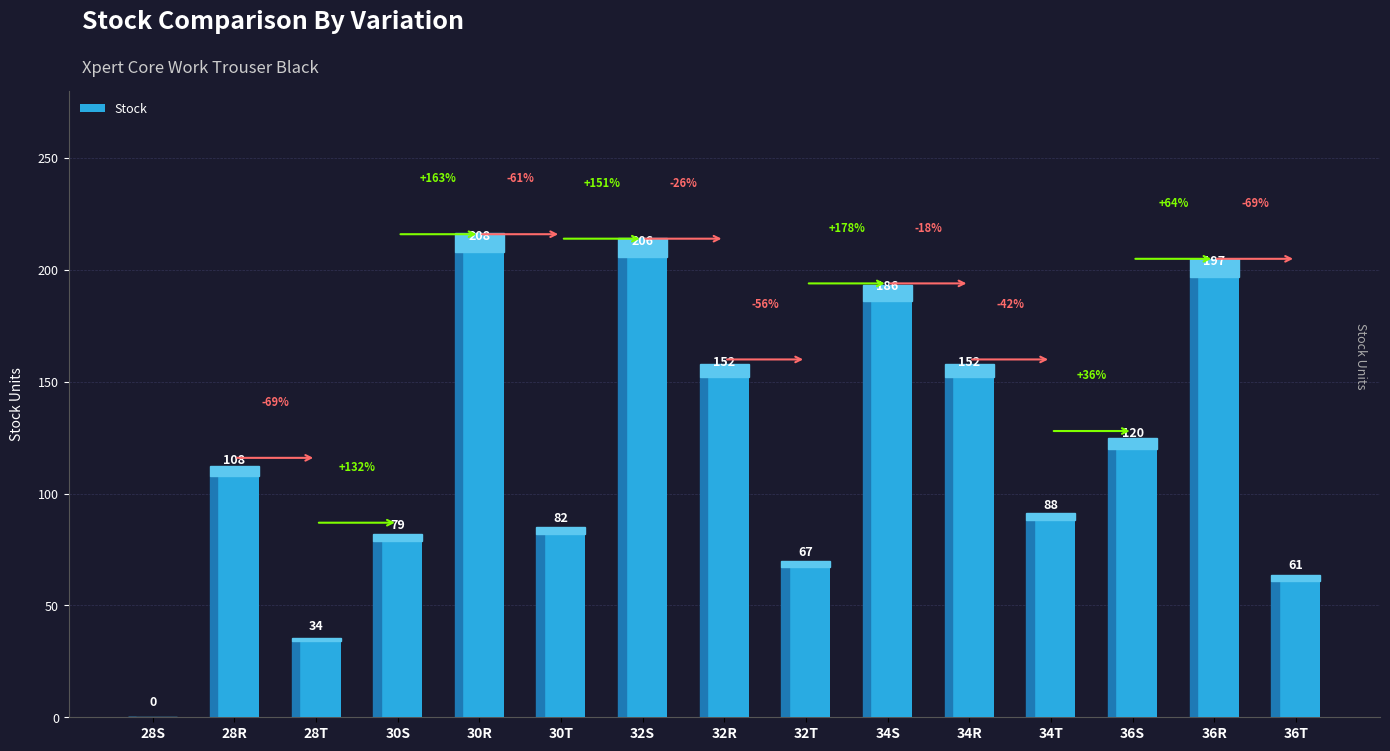

How many distinct data groups are displayed?

1